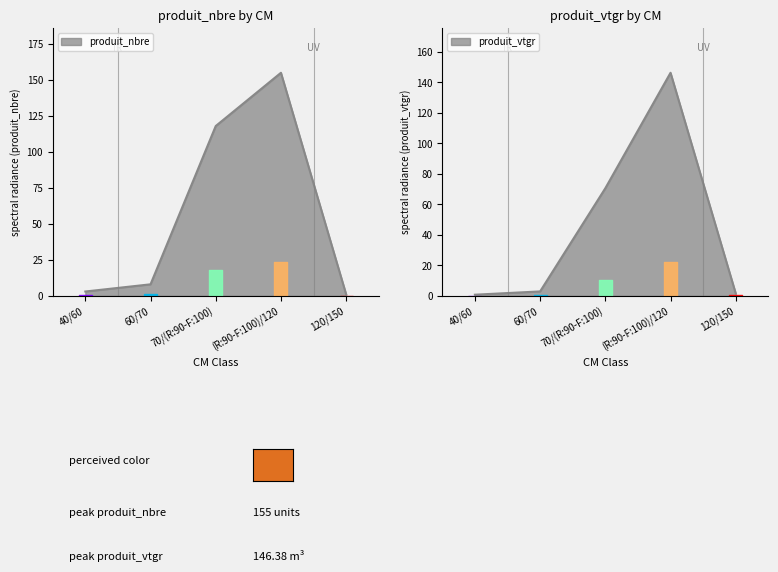

List the labels in order of produit_nbre value, smallest first.

120/150, 40/60, 60/70, 70/(R:90-F:100), (R:90-F:100)/120